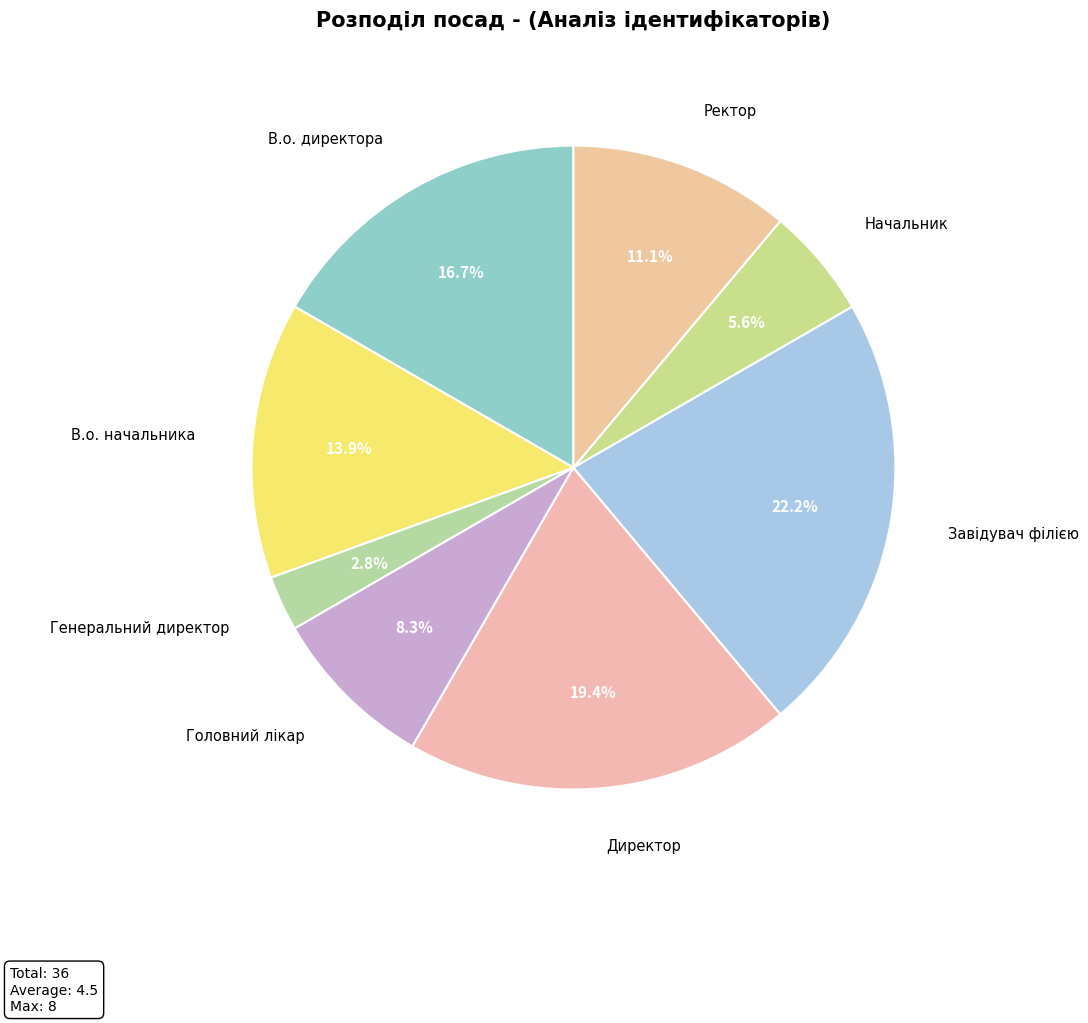

Which category has the smallest portion of the pie?

Генеральний директор